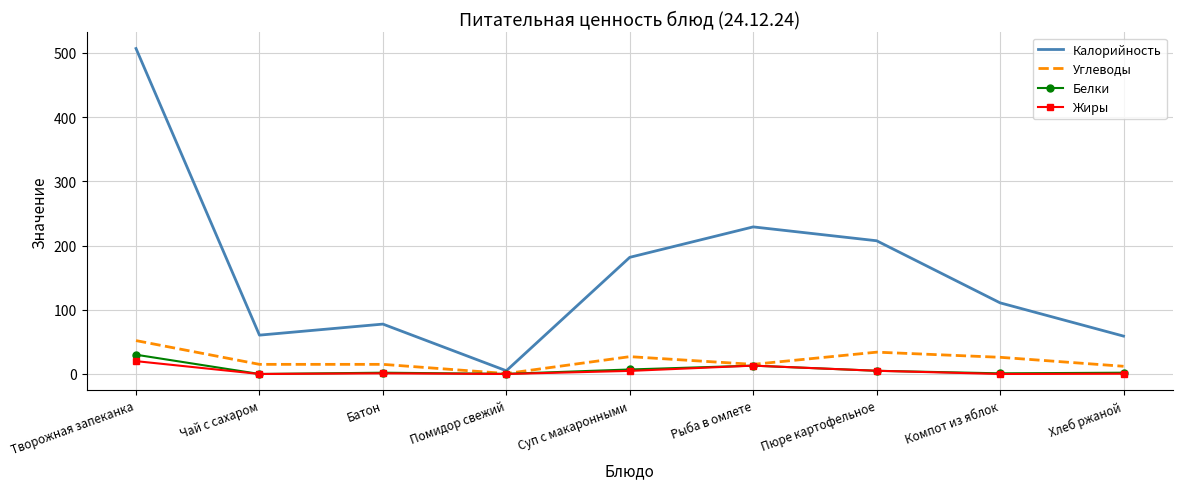

Which series has the largest range (max minus min)?

Калорийность